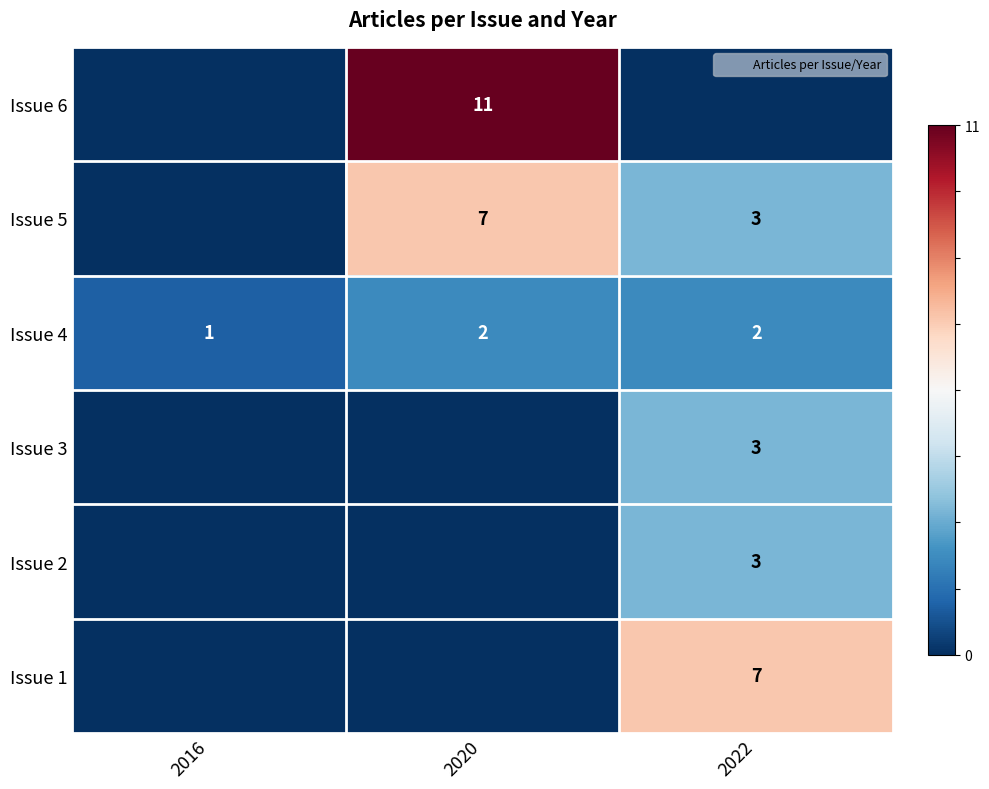

At which category is the sum across all series the highest?

2020